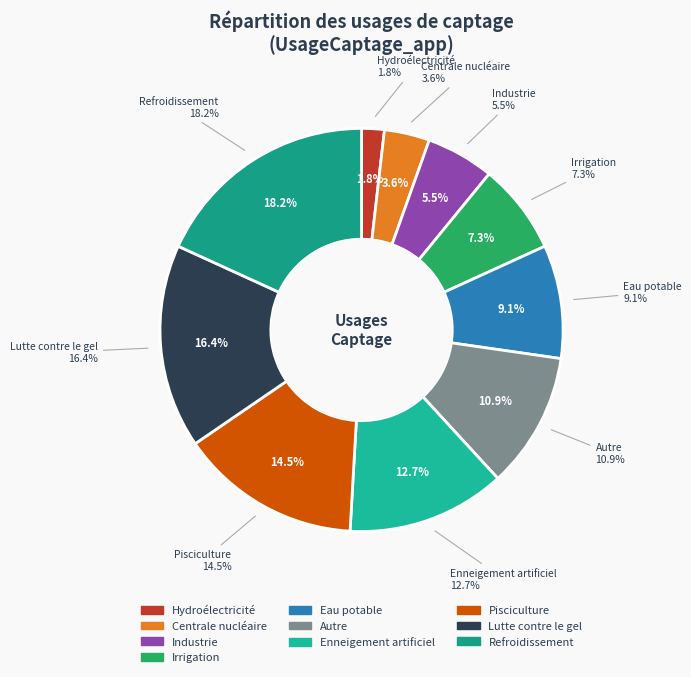

Rank the categories by value from lowest to highest.

Hydroélectricité, Centrale nucléaire, Industrie, Irrigation, Eau potable, Autre, Enneigement artificiel, Pisciculture, Lutte contre le gel, Refroidissement